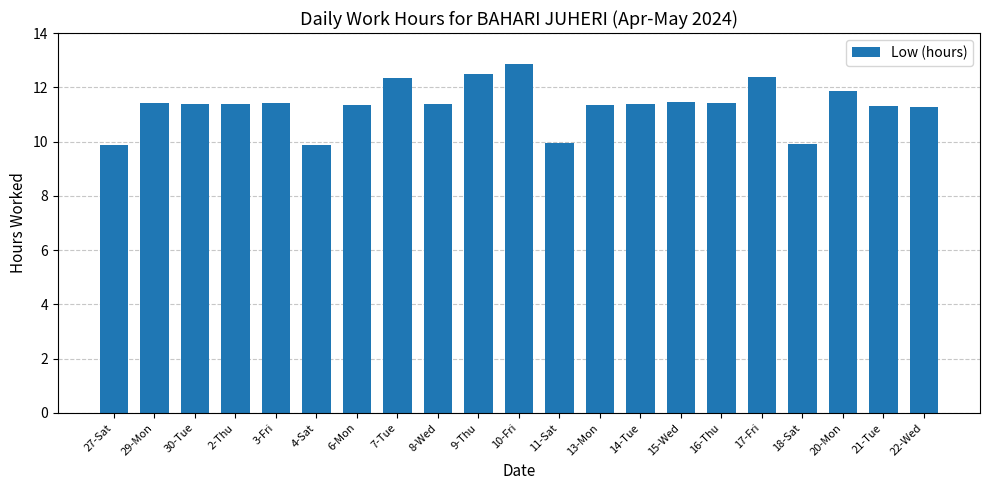

What is the minimum value shown in the chart?

9.9